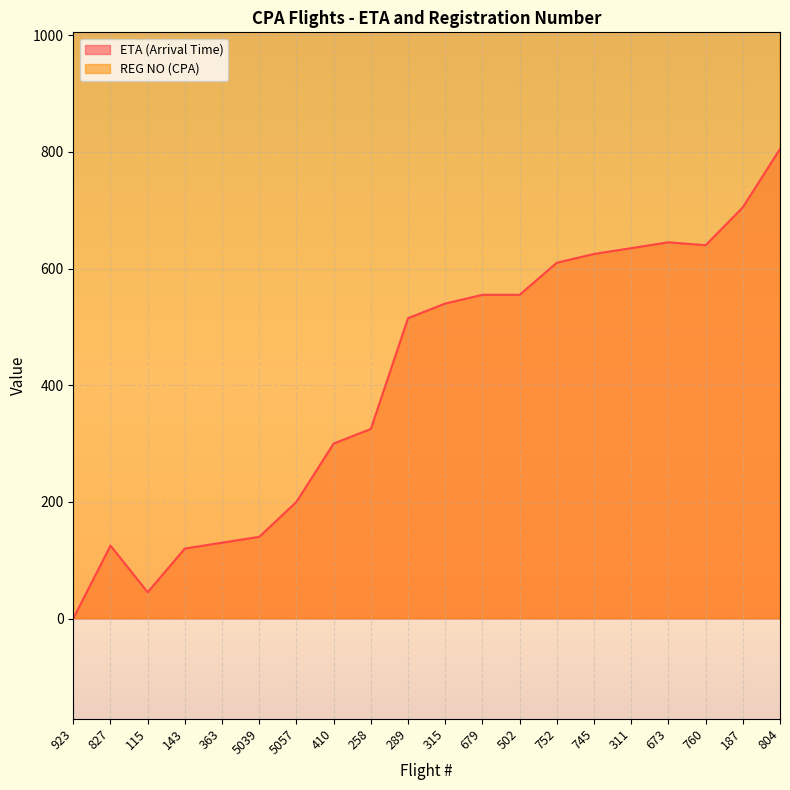

Which series changed the most between 5039 and 5057?

ETA (Arrival Time)